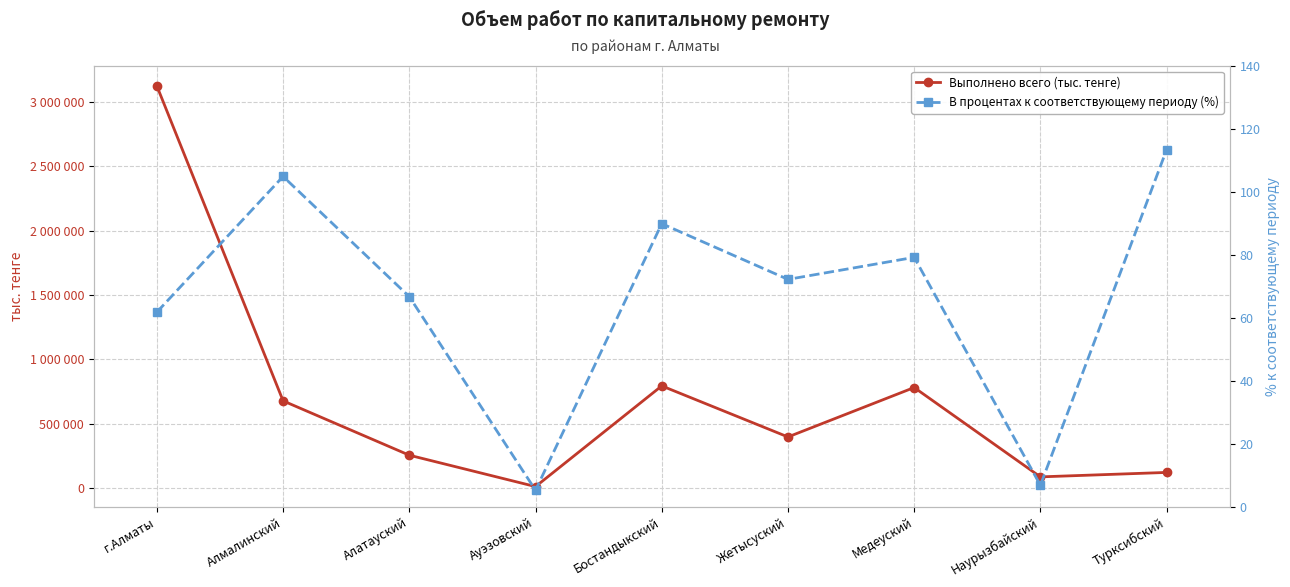

True or false: Выполнено всего (тыс. тенге) and В процентах к соответствующему периоду (%) cross at least once.

False